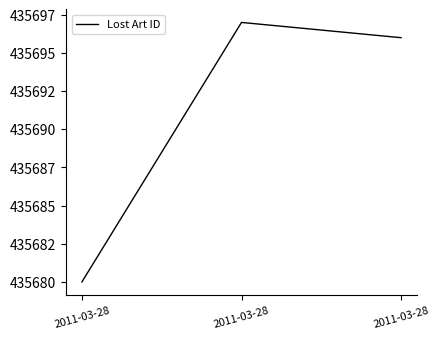

Is this an area chart (filled region under the line)?

No